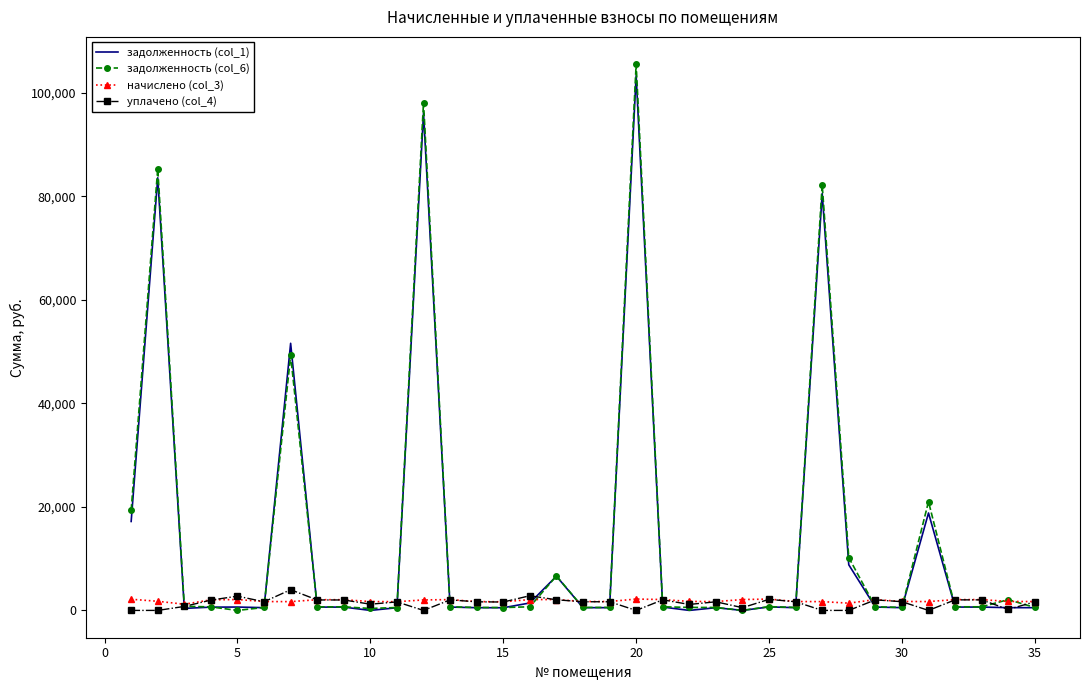

Which series has the widest spread of values?

задолженность (col_6)